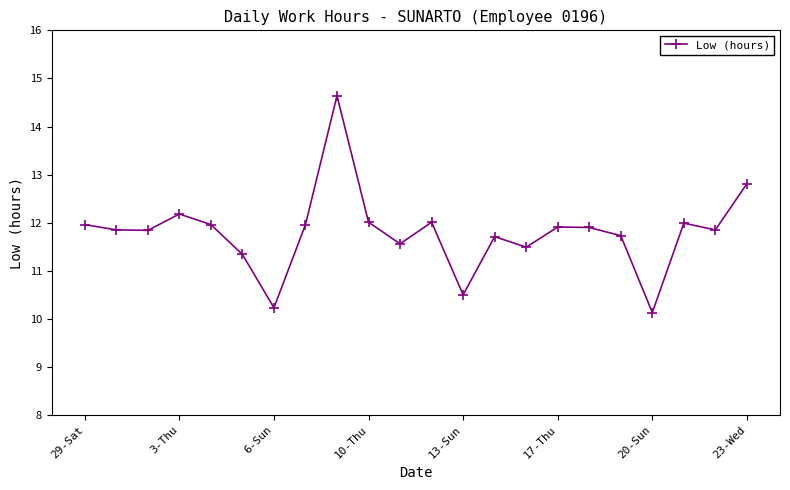

What is the minimum value shown in the chart?

10.1